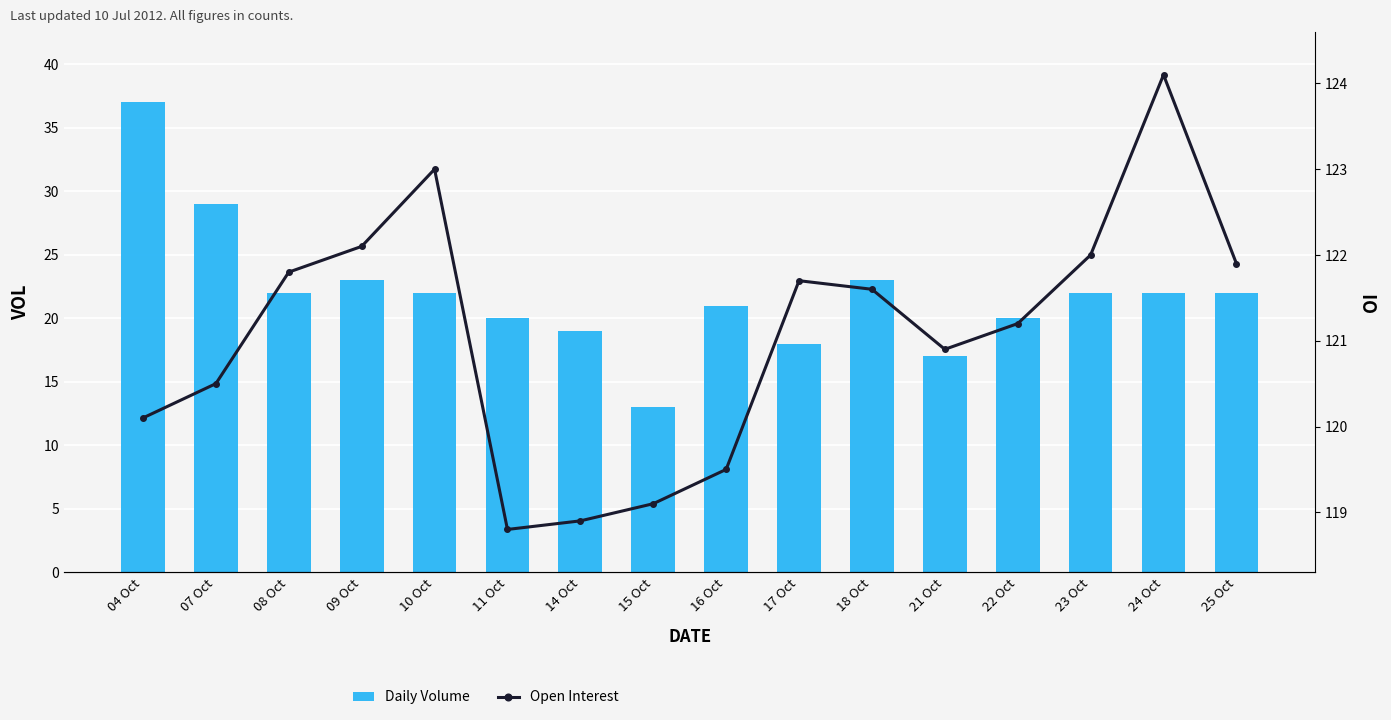

What is the label of the 10th bar from the left?

17 Oct